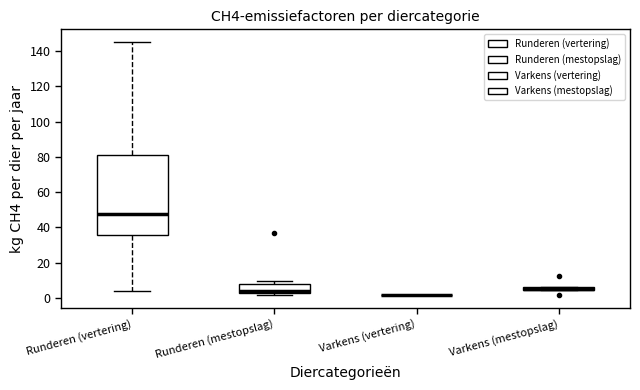

Where is the lower edge of the box for Runderen (mestopslag) on the y-axis? The values are not printed on the chart, so give them approximately, as read against the axis.

2